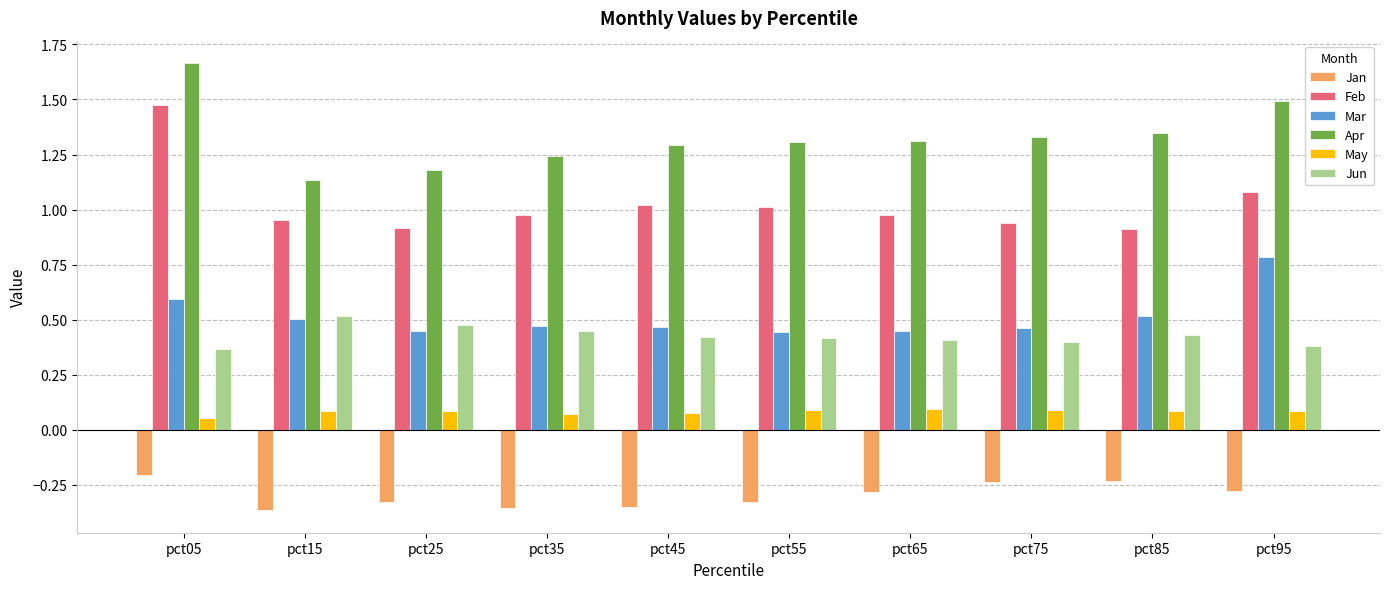

How many categories are shown in the chart?

10